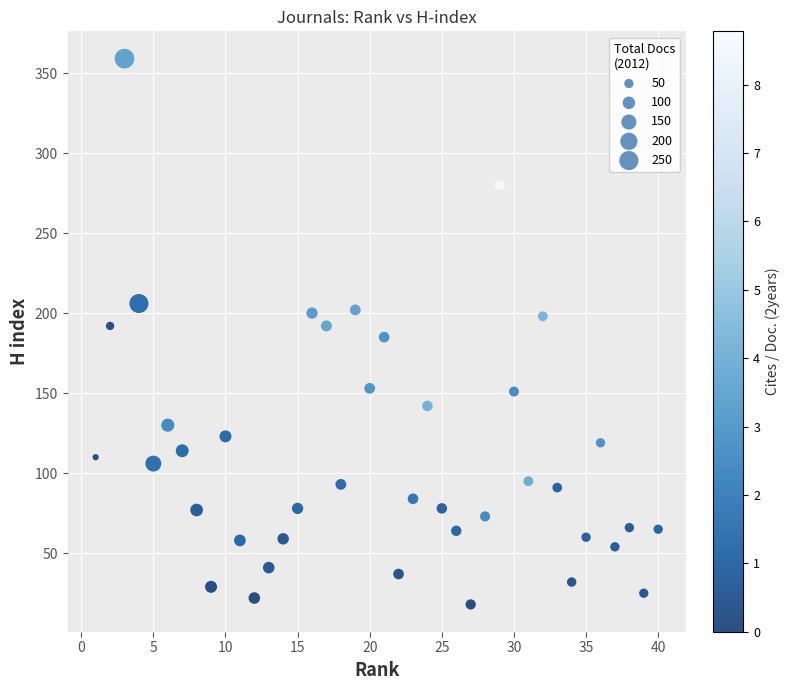

What is the range of X values (max minus min)?

39